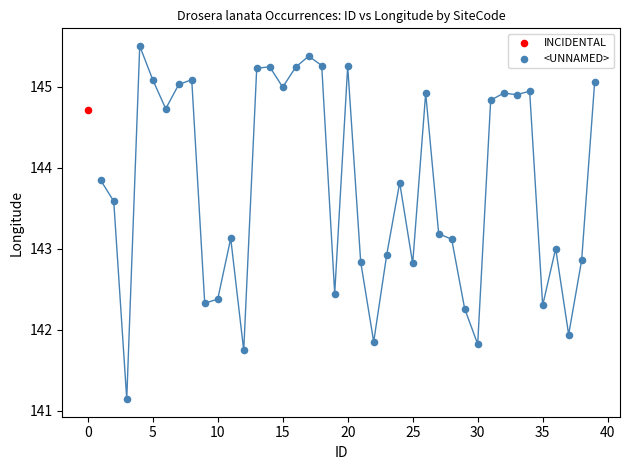

What are all the series names shown in the legend?

INCIDENTAL, <UNNAMED>